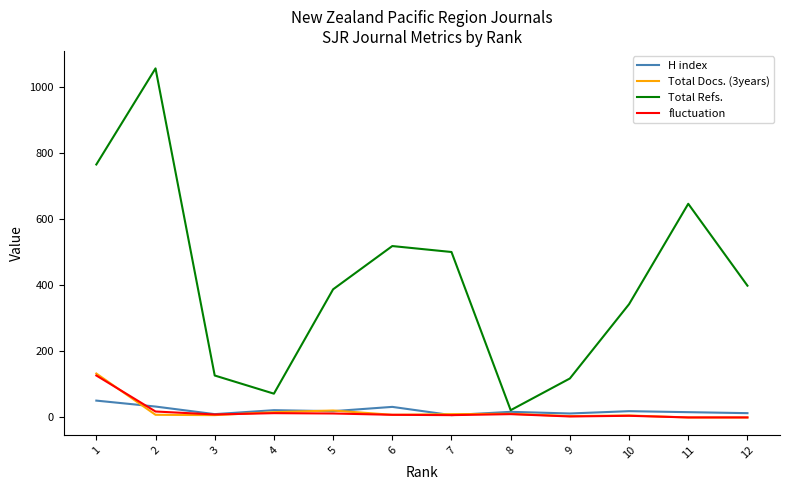

The value of Total Refs. at 12 is 120. True or false?

False